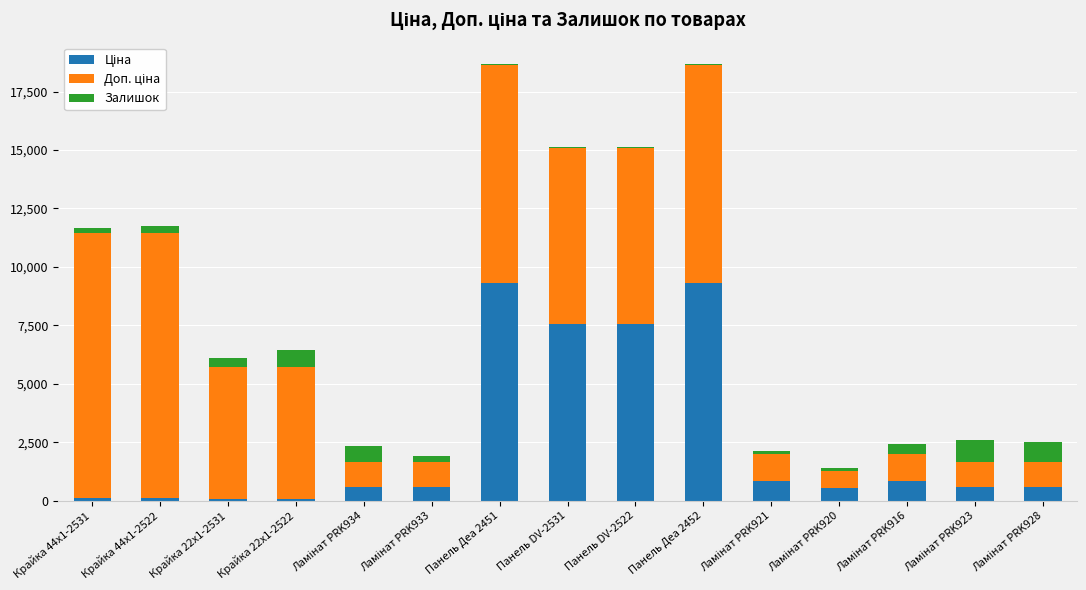

At Крайка 44x1-2522, list the series in order from largest to smallest.

Доп. ціна, Залишок, Ціна